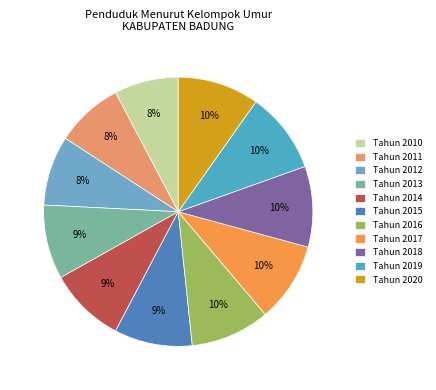

How many segments does this pie chart have?

11